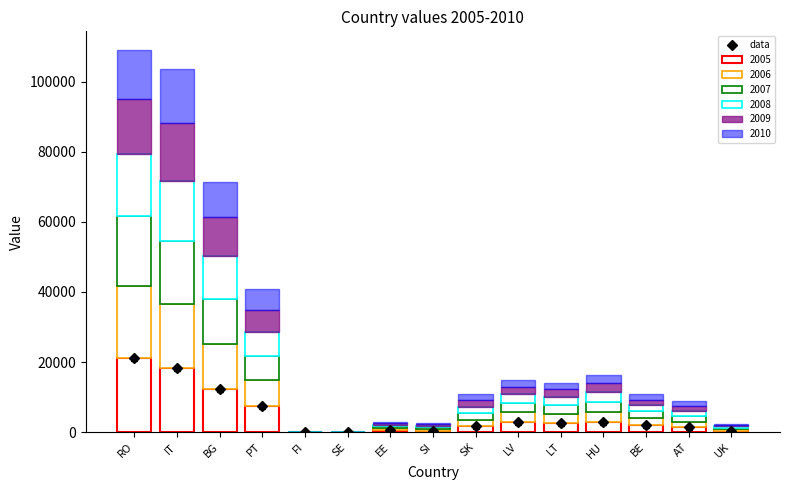

Reading left to right, transcribe all the data shown in this chart.

RO=21126	IT=18385	BG=12348	PT=7489	FI=24	SE=21	EE=536	SI=457	SK=1783	LV=2852	LT=2648	HU=2929	BE=2012	AT=1517	UK=426